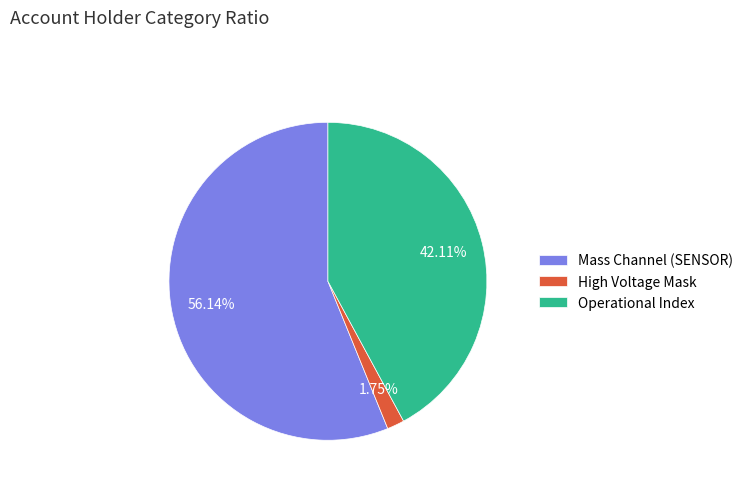

Between Operational Index and Mass Channel (SENSOR), which is larger?

Mass Channel (SENSOR)